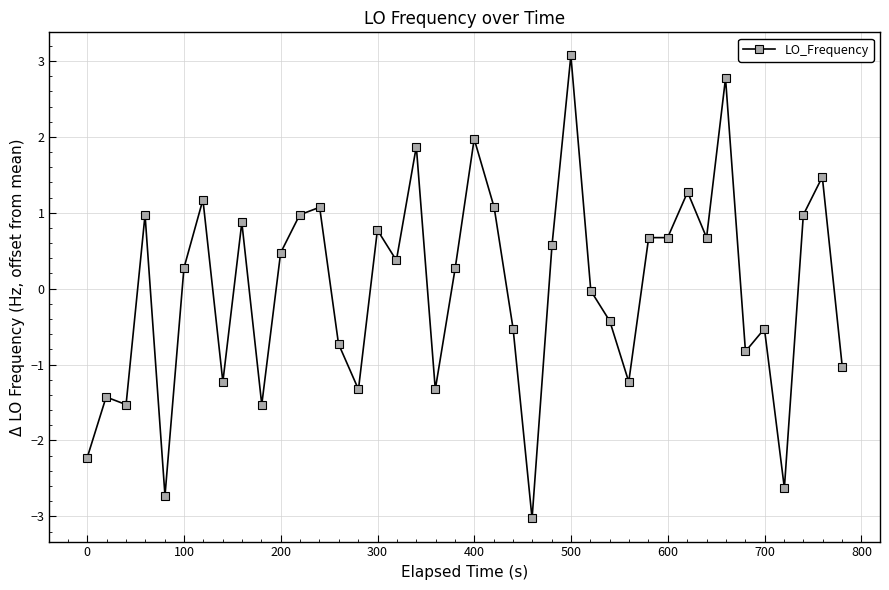

What is the value of the 3rd point from the left?

-1.5